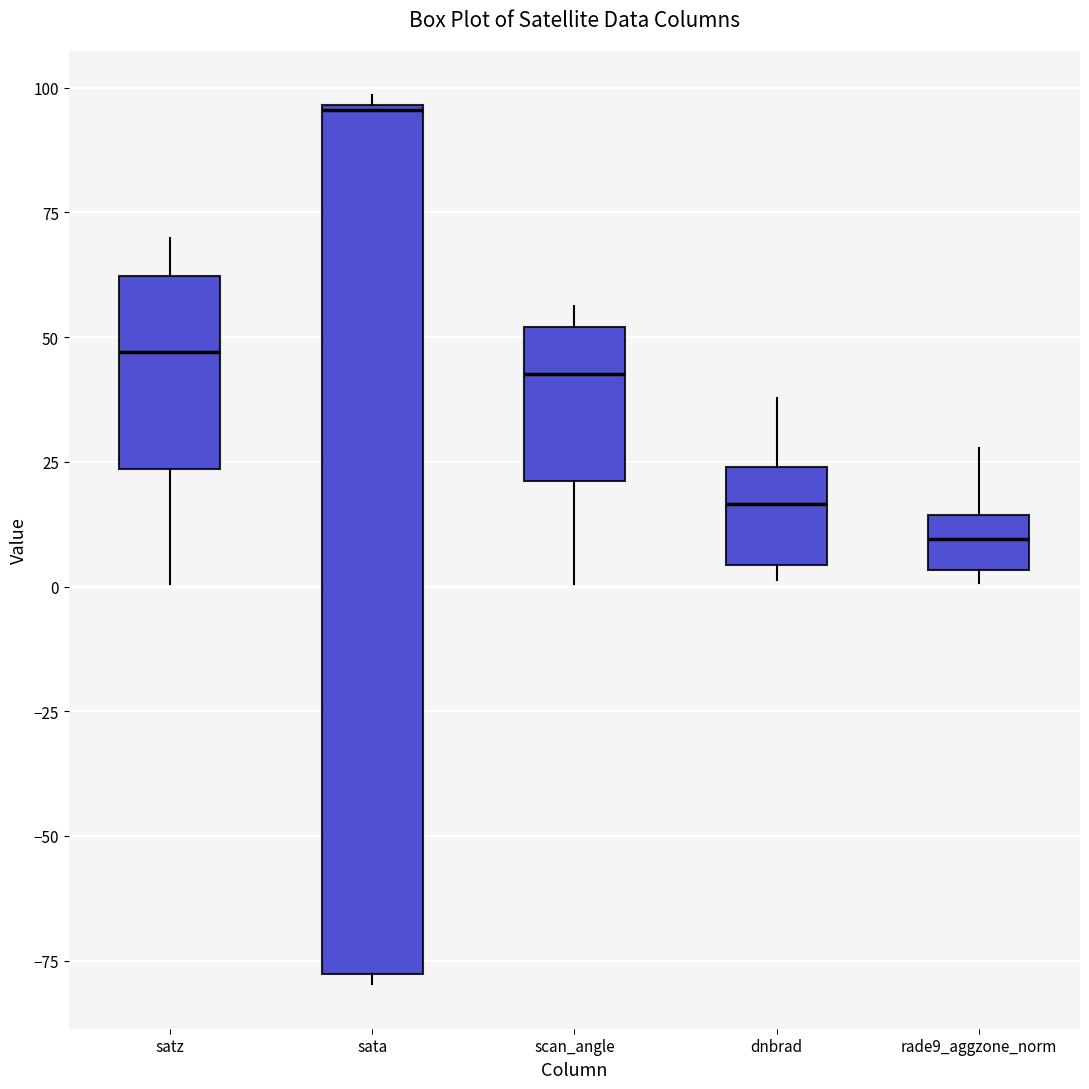

Which box's median line is the highest?

sata